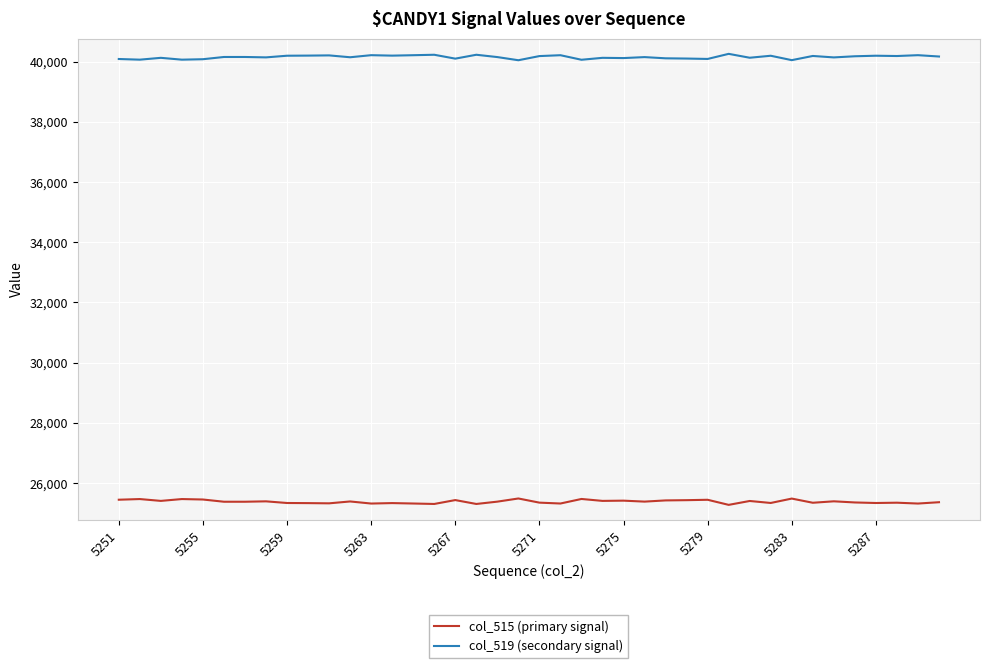

List the series in order of their peak value, highest first.

col_519 (secondary signal), col_515 (primary signal)